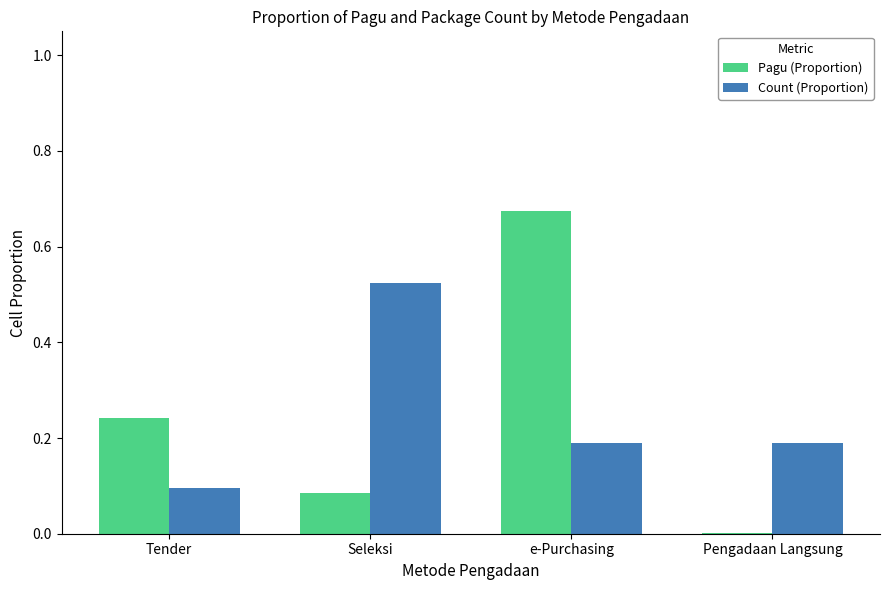

At which category is the sum across all series the highest?

e-Purchasing